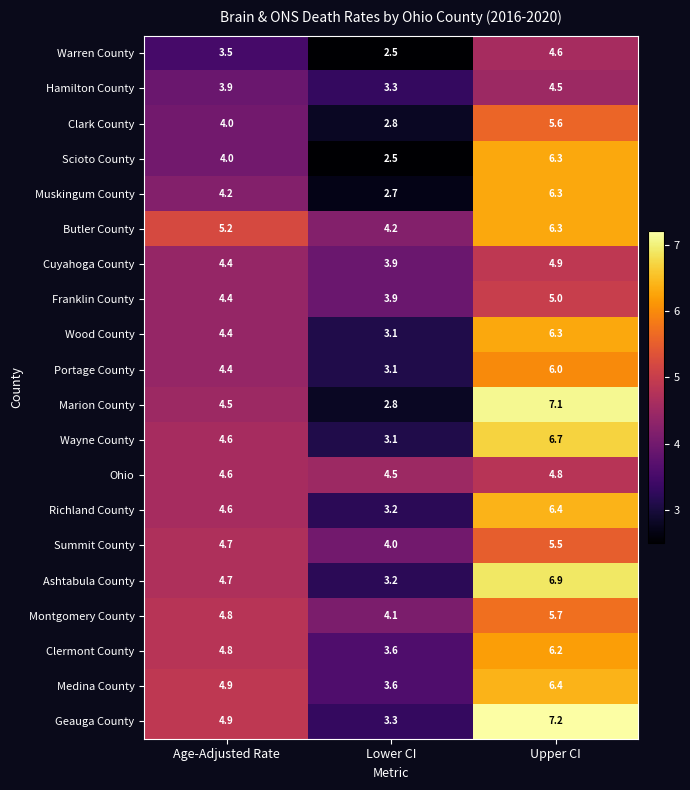

Which series has the widest spread of values?

Marion County